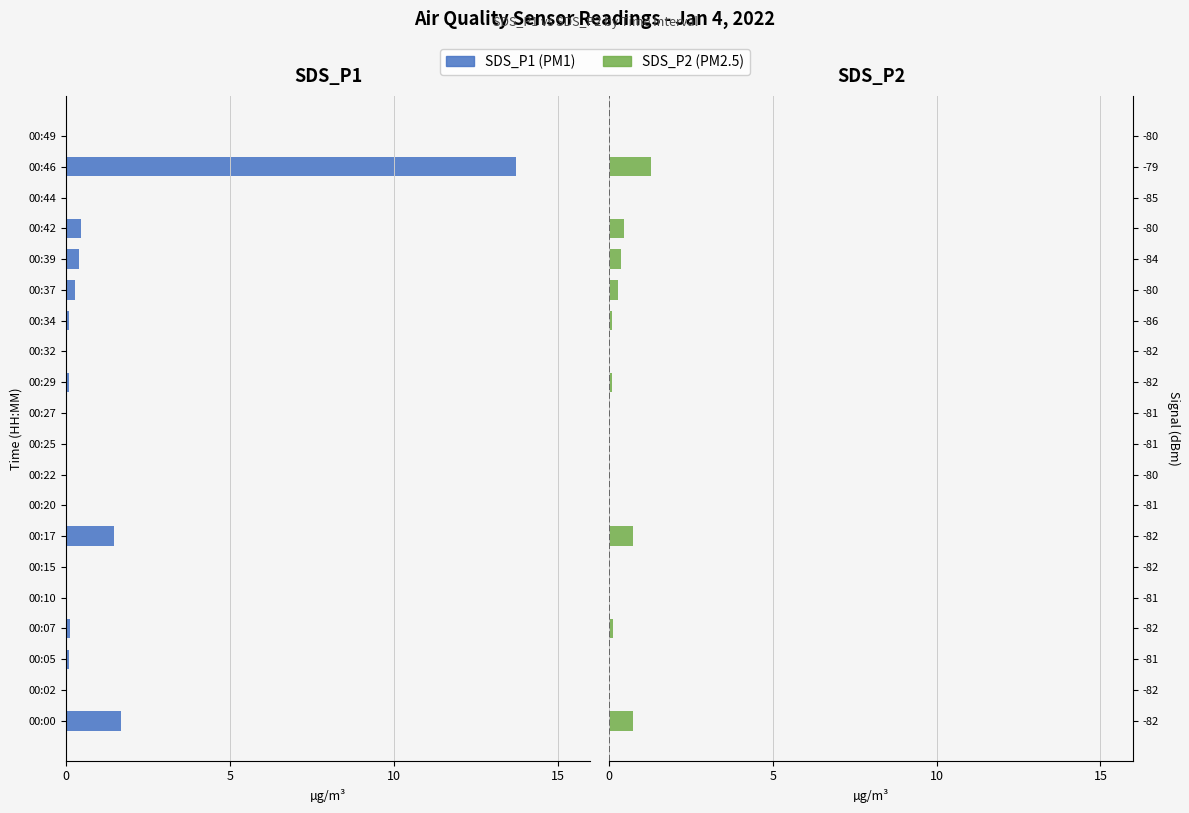

Which series has the largest range (max minus min)?

SDS_P1